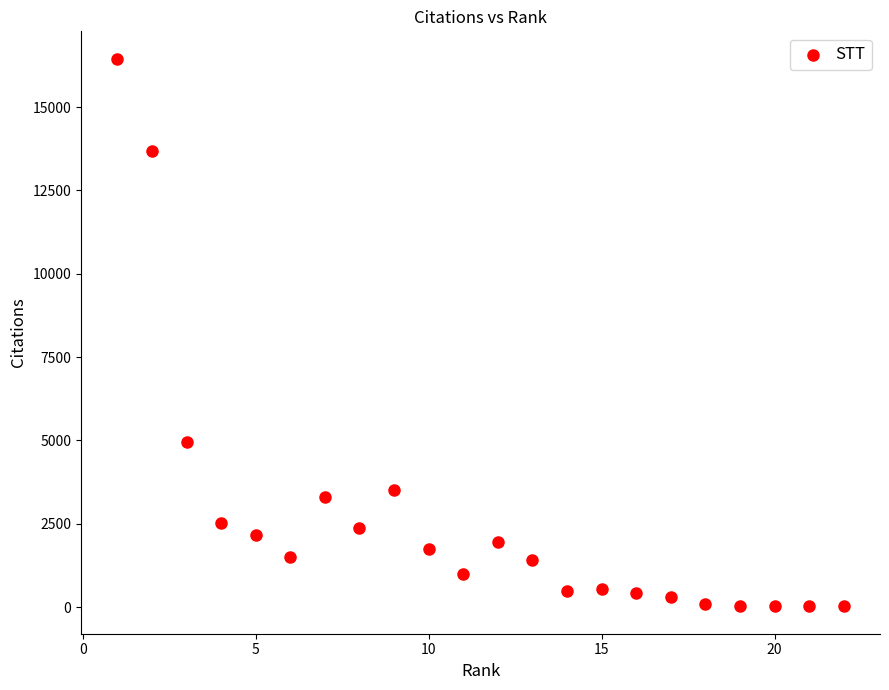

What is the range of Y values (max minus min)?

16427